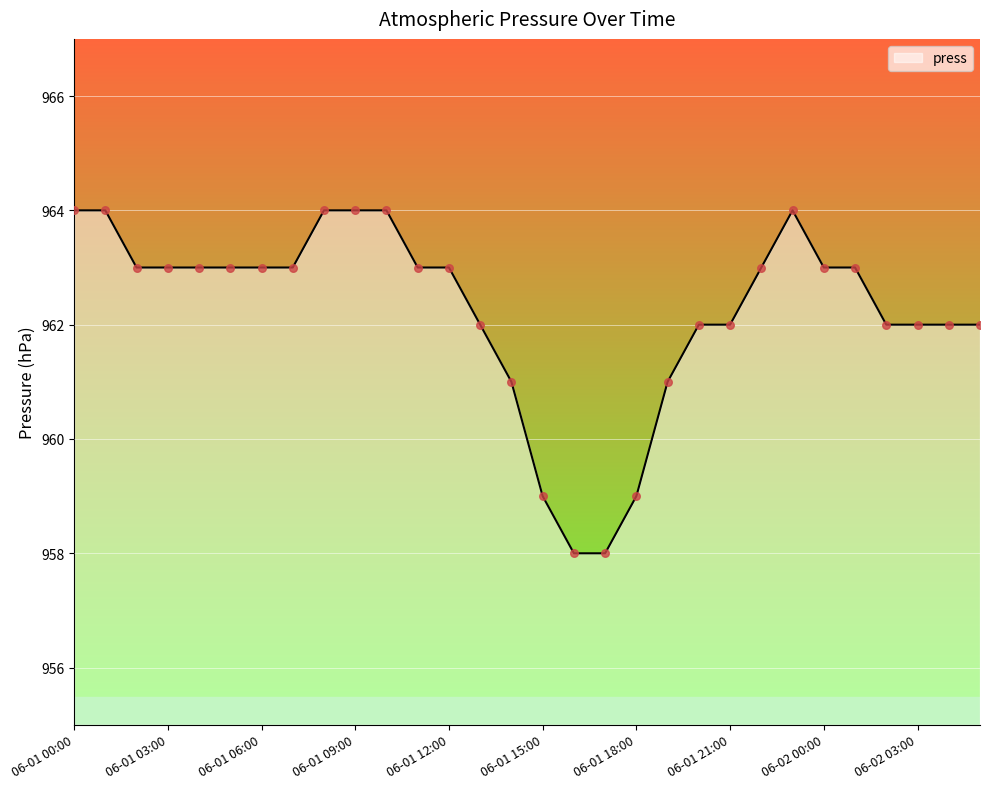

What is the greatest value displayed?

964